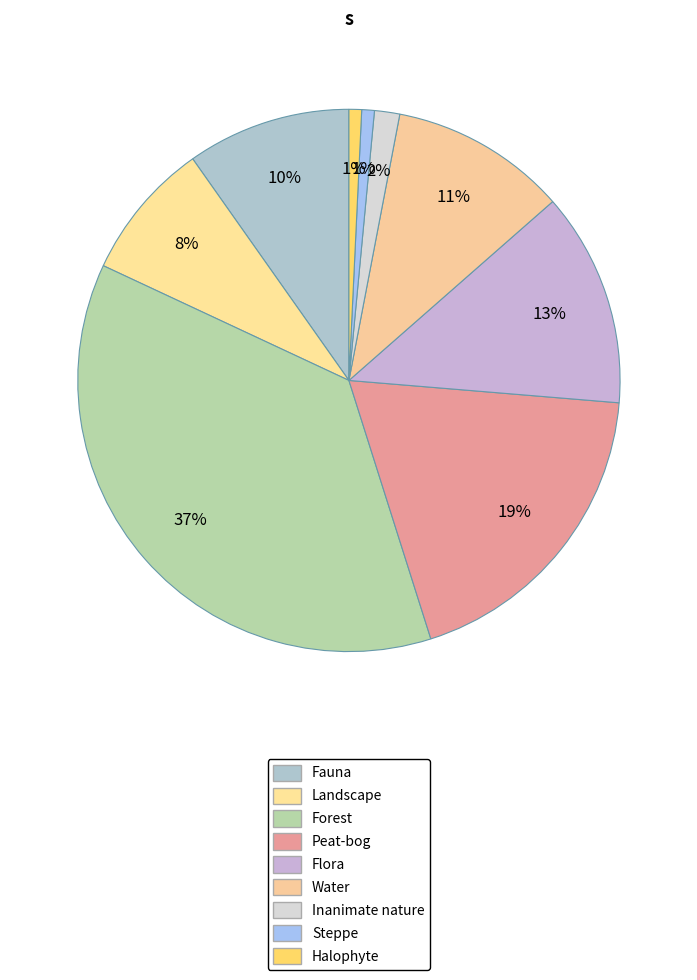

True or false: Landscape accounts for 21% of the total.

False